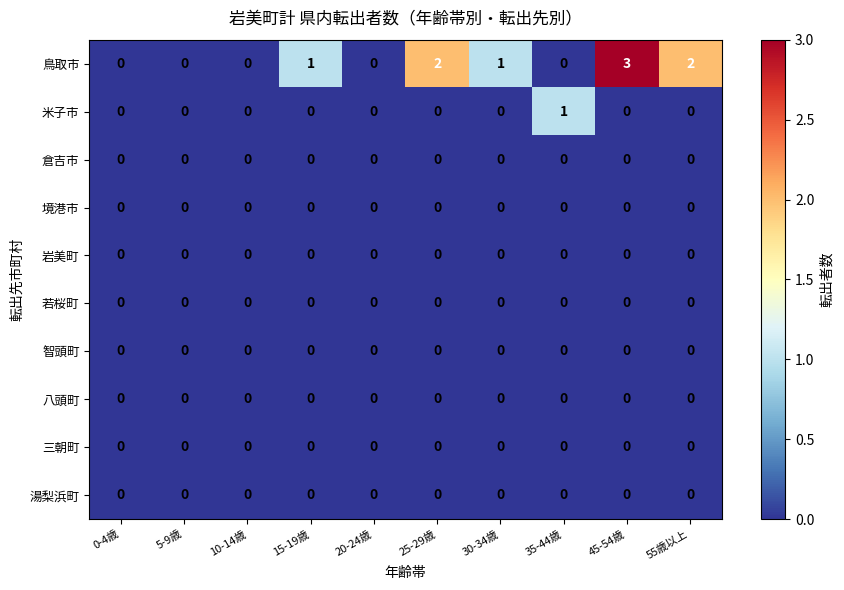

The 三朝町 series shows 0 at 45-54歳. True or false?

True